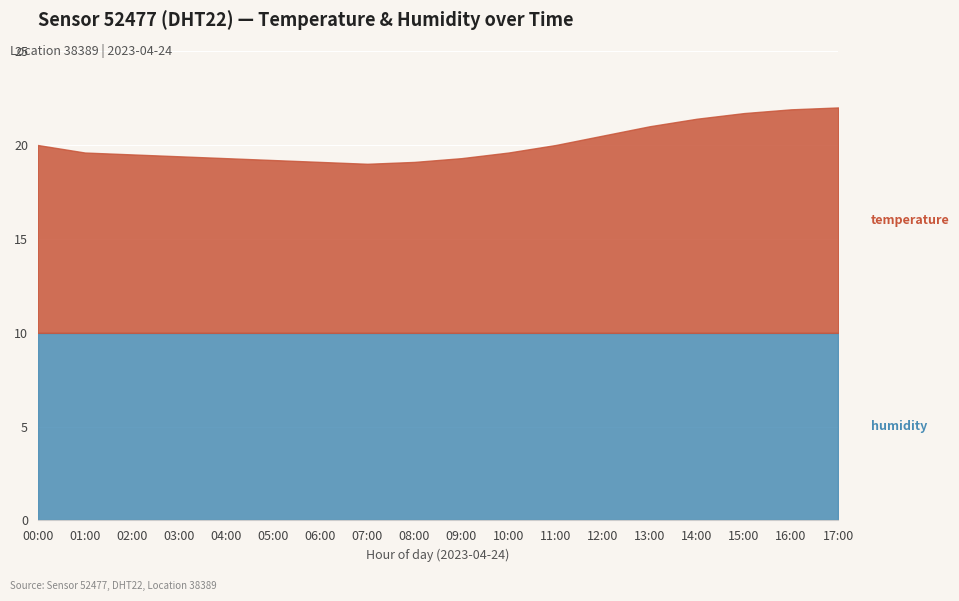

True or false: humidity has more than 0 points higher than both neighbors.

False